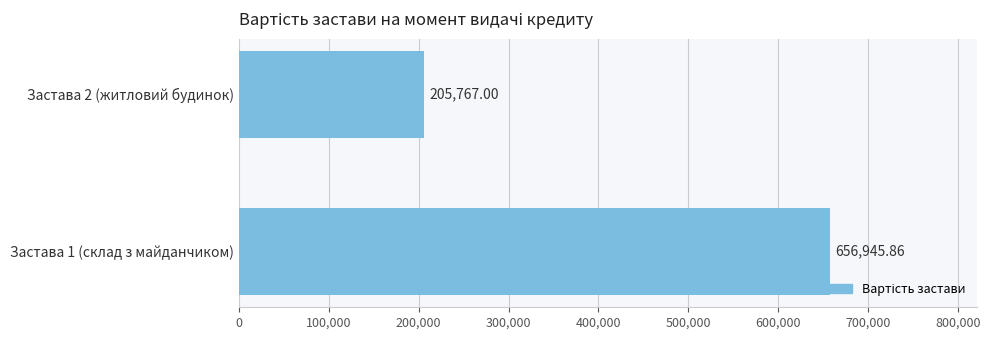

List the labels in order of value, smallest first.

Застава 2 (житловий будинок), Застава 1 (склад з майданчиком)